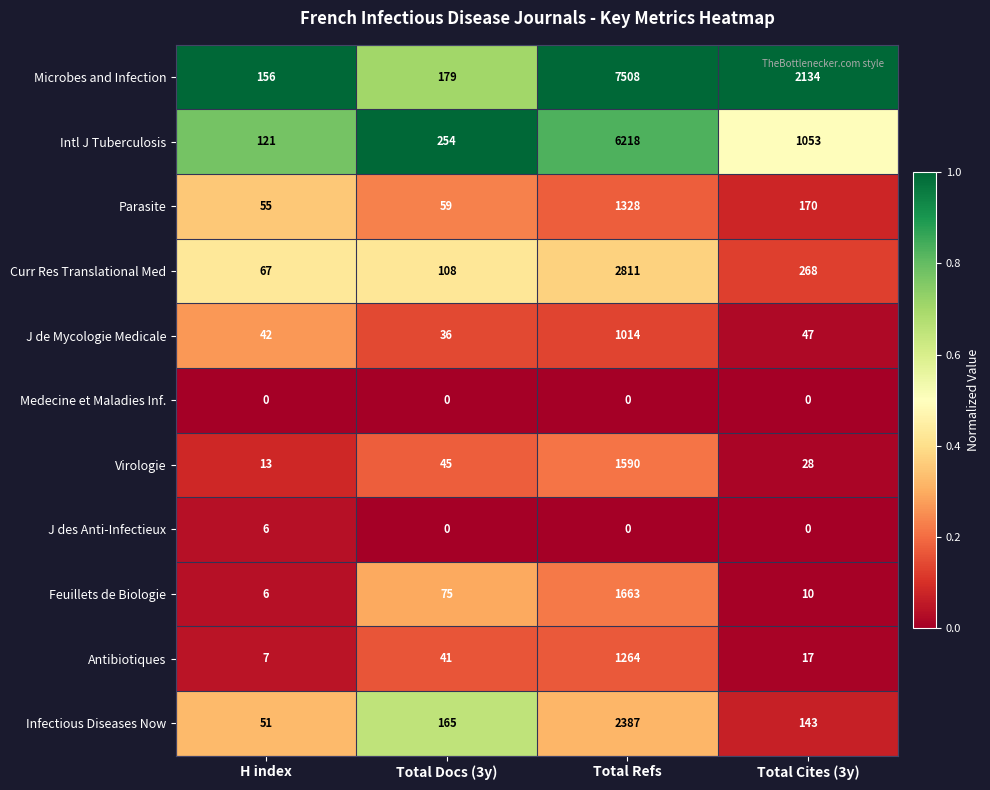

What is the difference between the highest and lowest values at Total Refs?

7508